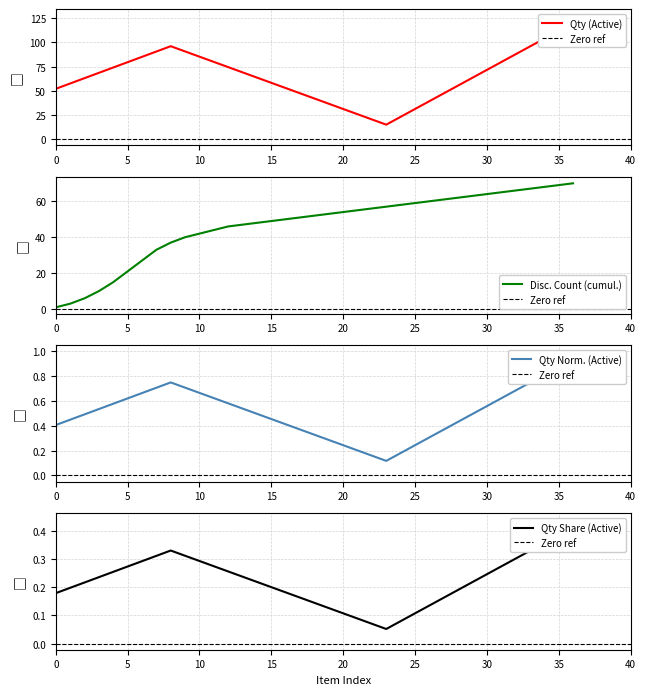

Reading right to left, transcribe all the data shown in this chart.

128	15	96	52